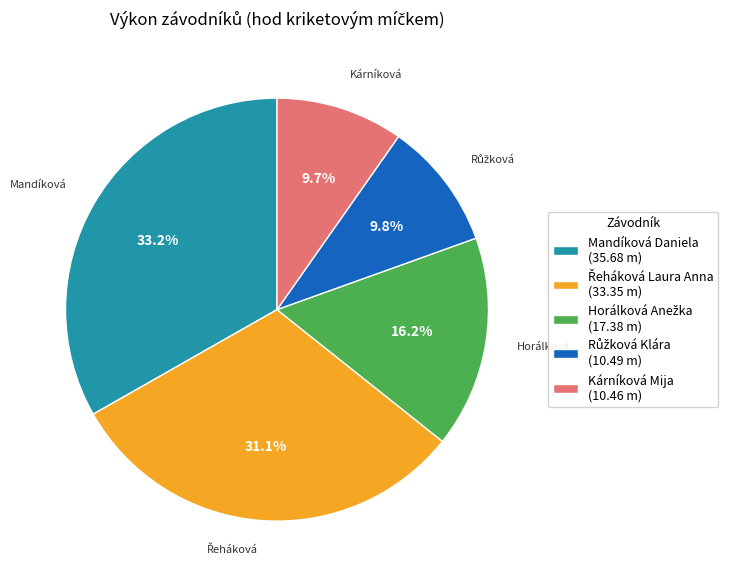

Is there any slice that represents more than half of the pie?

No